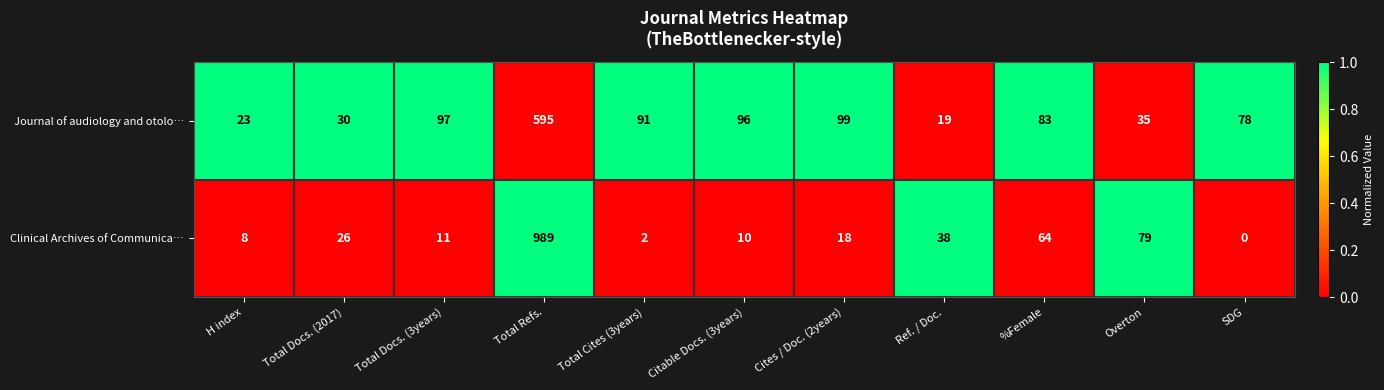

At which label is Clinical Archives of Communica… closest to 494?

Overton